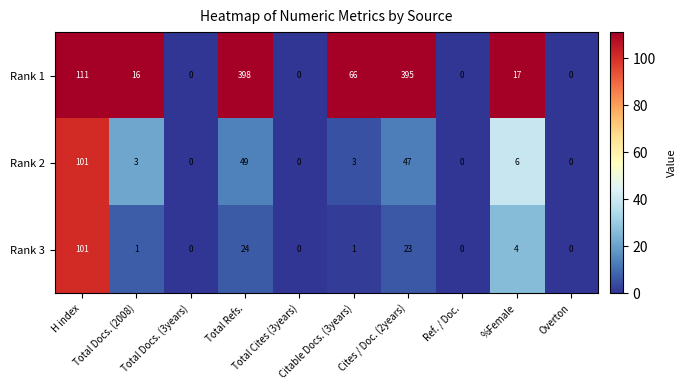

Which series has the widest spread of values?

Rank 1